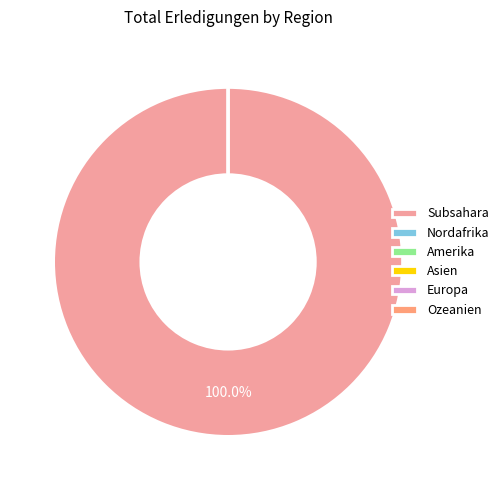

What is the total percentage of Afrika and Asien?

100.0%